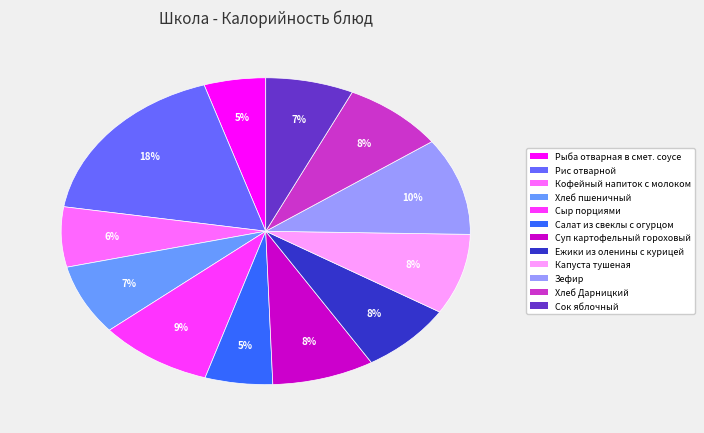

What percentage is the Зефир slice, to the nearest percent?

10%